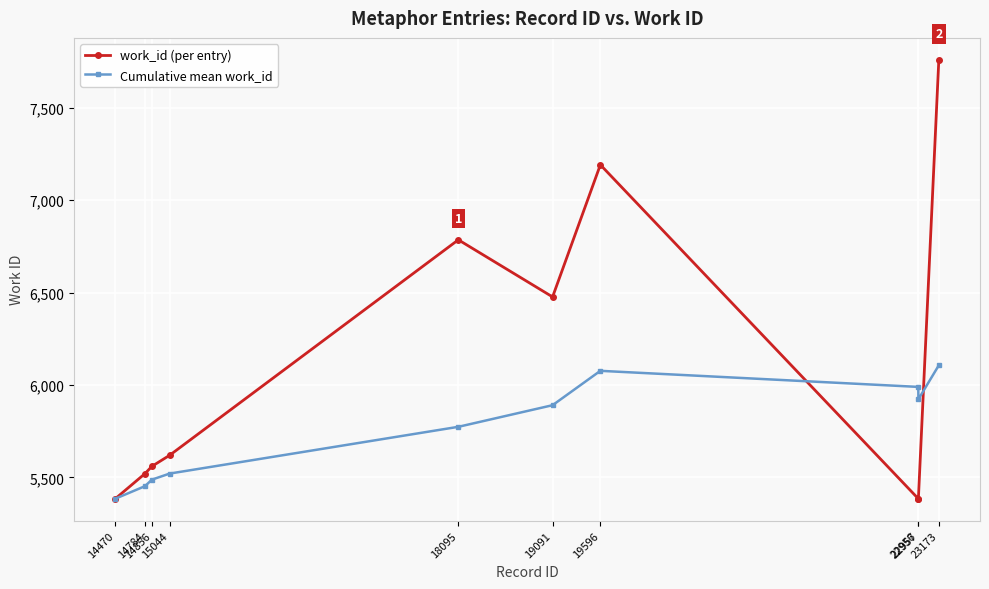

At which category does the chart reach its peak across all series?

23173